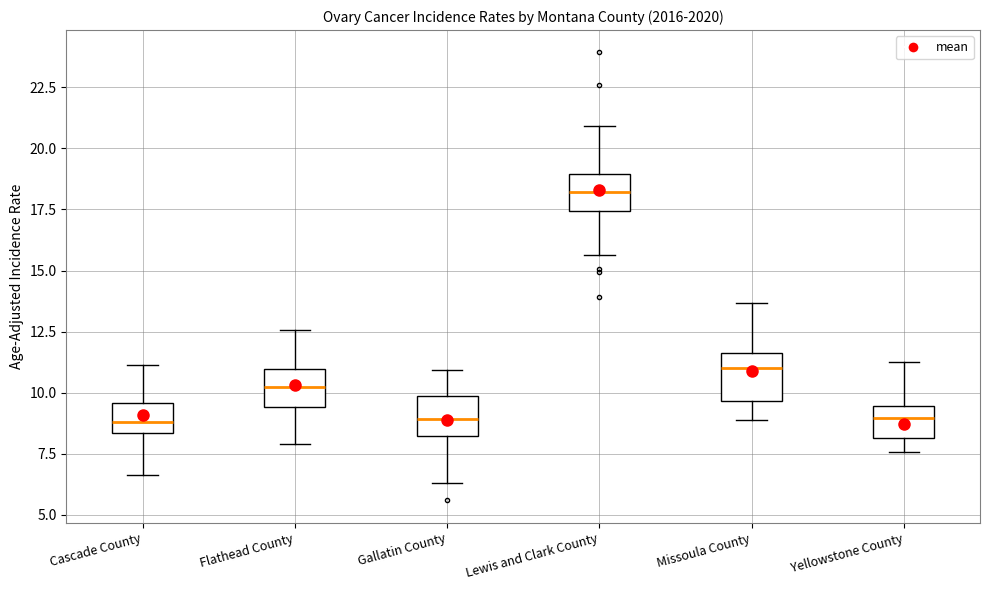

Reading left to right, transcribe this box plot: for each box, give where its median line is, the range the box spans, and where its two whiskers end, as read against the y-axis. The values are not printed on the chart, so give them approximately, as read against the axis.

Cascade County: median 9.0, box 8.5 to 9.5, whiskers 6.5 to 11.0
Flathead County: median 10.0, box 9.5 to 11.0, whiskers 8.0 to 12.5
Gallatin County: median 9.0, box 8.0 to 10.0, whiskers 6.5 to 11.0
Lewis and Clark County: median 18.0, box 17.5 to 19.0, whiskers 15.5 to 21.0
Missoula County: median 11.0, box 9.5 to 11.5, whiskers 9.0 to 13.5
Yellowstone County: median 9.0, box 8.0 to 9.5, whiskers 7.5 to 11.0